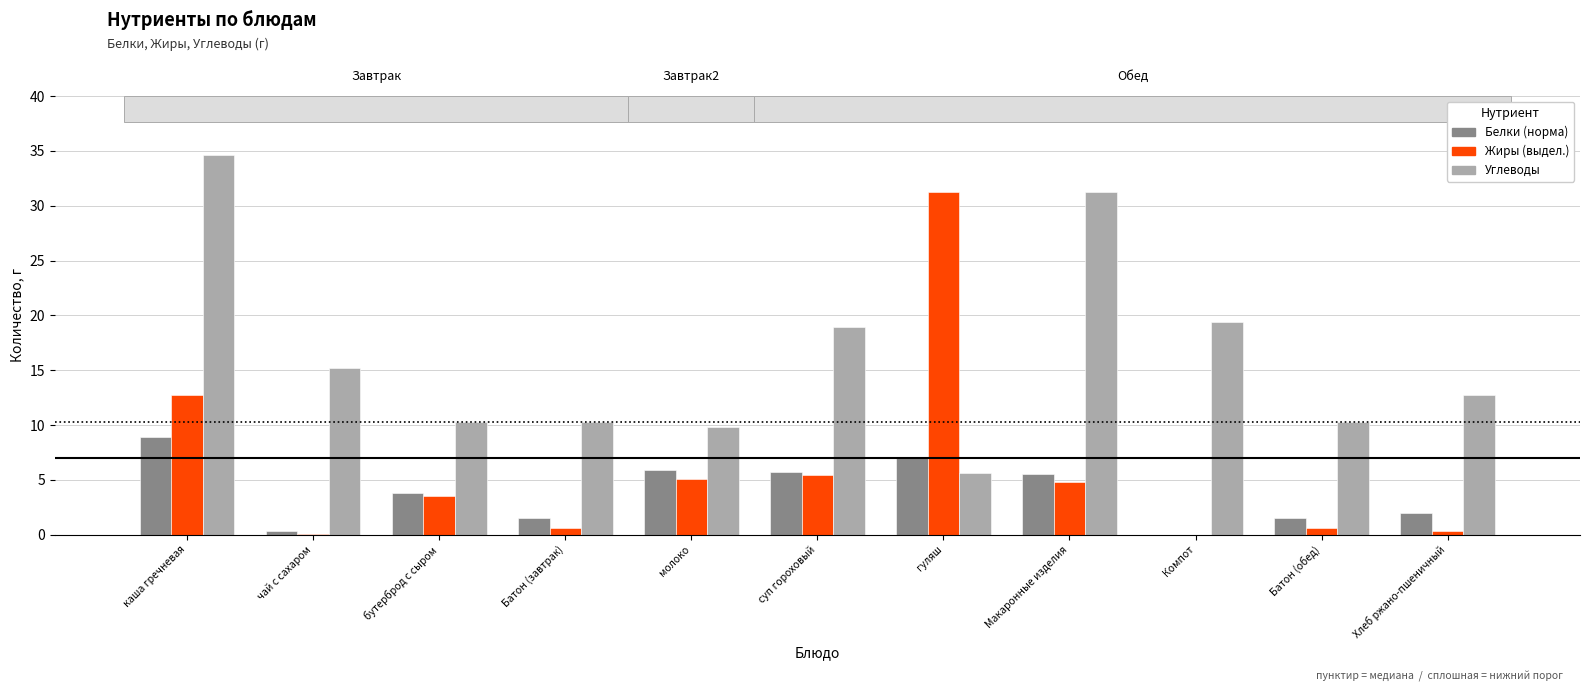

At which category is the sum across all series the highest?

каша гречневая